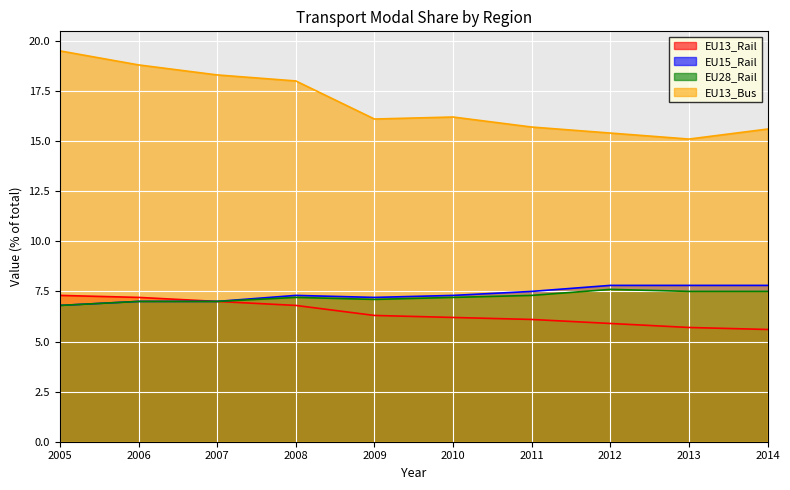

What is the greatest value displayed?

19.5